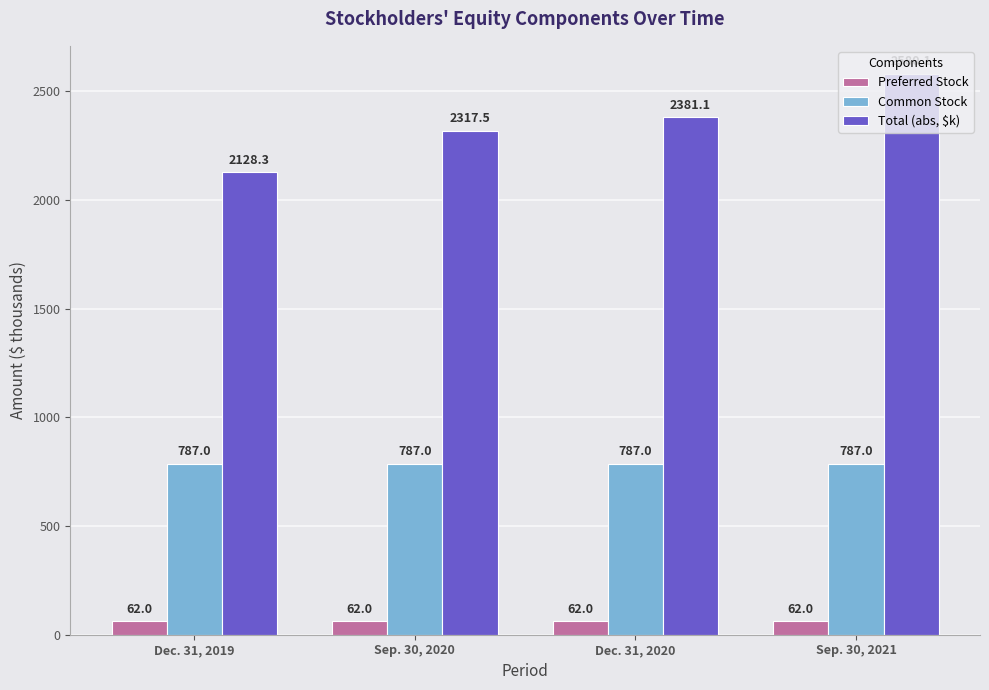

What is the label of the 3rd bar from the left?

Dec. 31, 2020